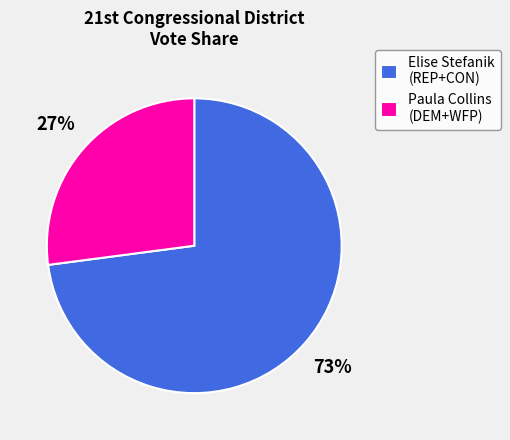

Combined, do Paula Collins (DEM+WFP) and Elise Stefanik (REP+CON) account for over 50%?

Yes